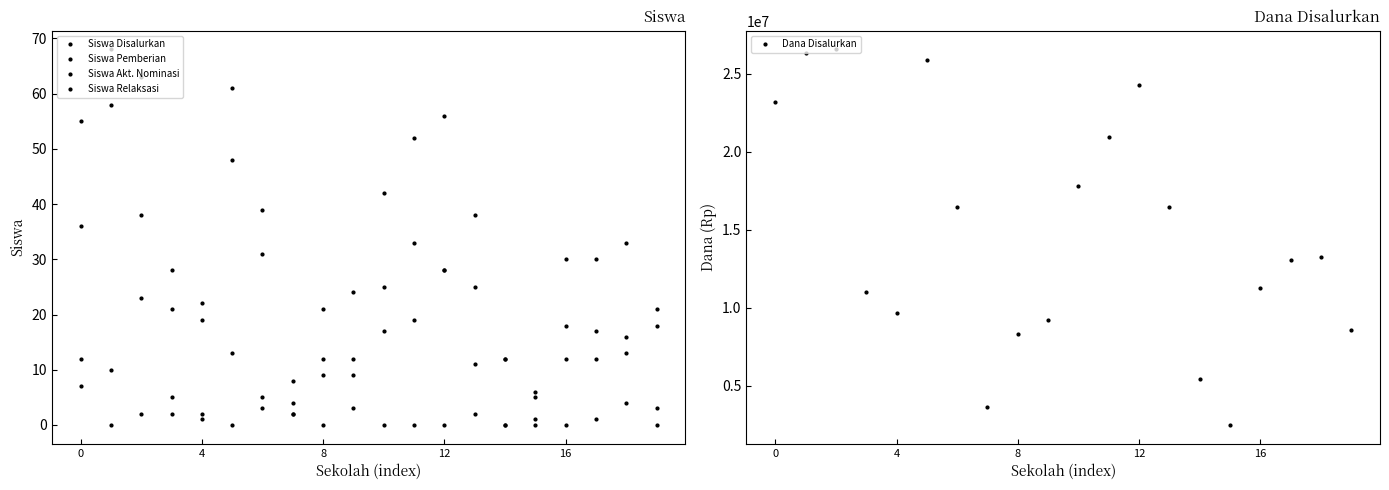

The Siswa Akt. Nominasi series shows 7 at 0. True or false?

True